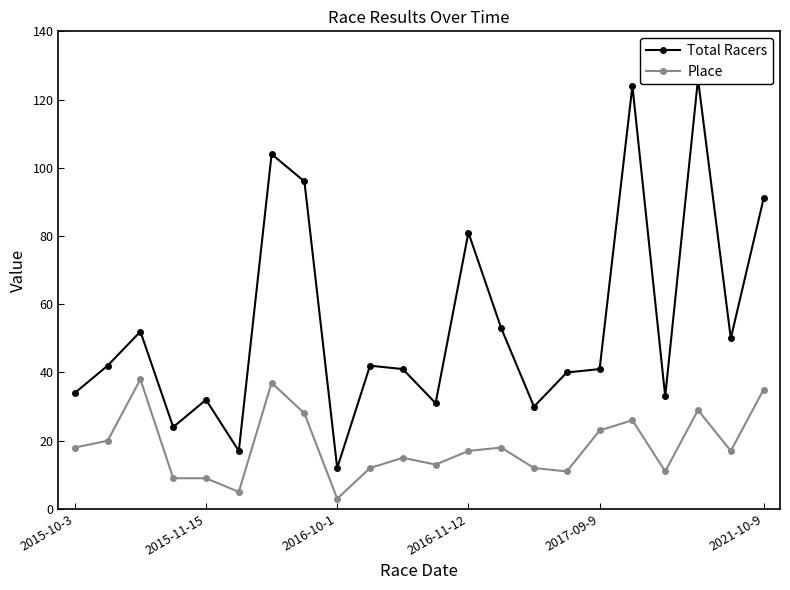

At which label does Total Racers reach its peak?

19